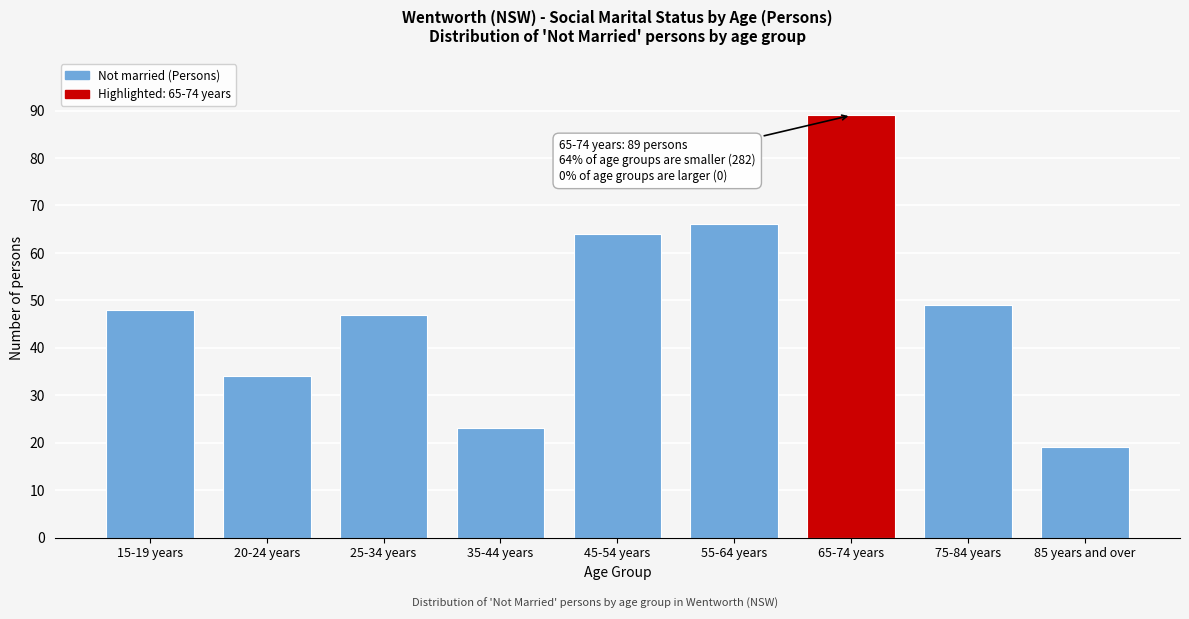

Reading left to right, extract all data points from this chart.

48	34	47	23	64	66	89	49	19